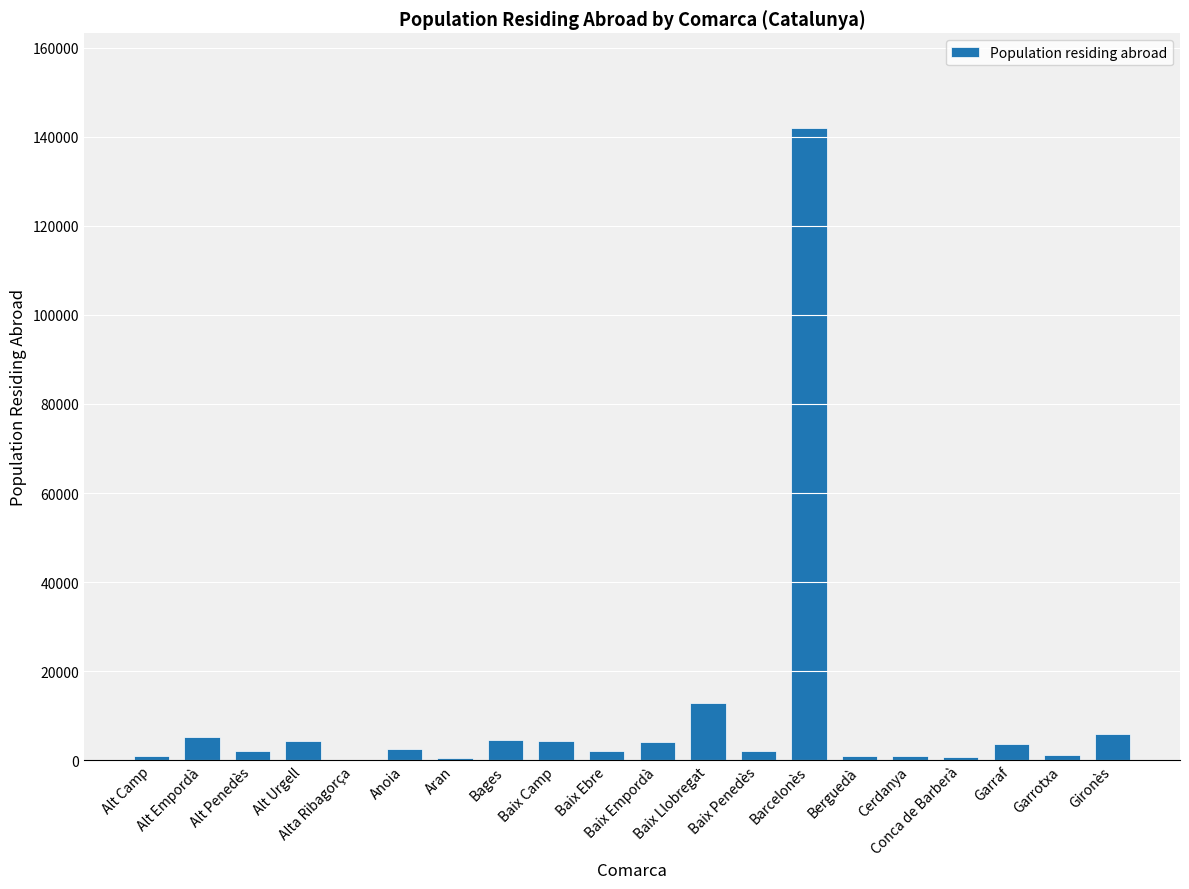

What is the sum of all values?

200380